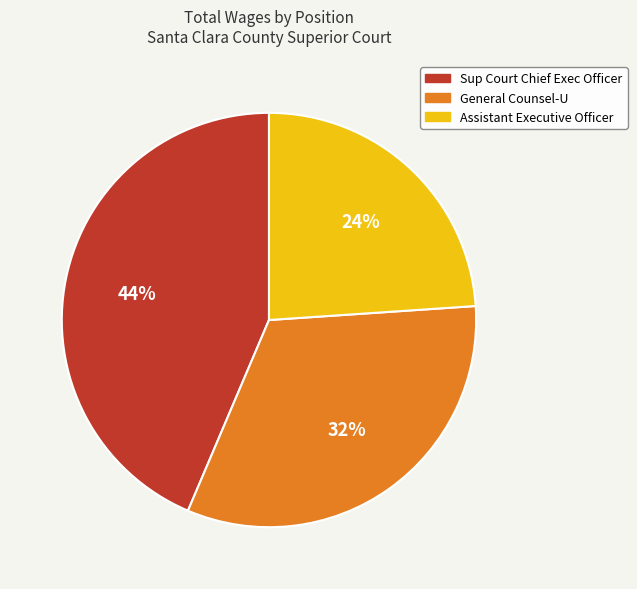

Is it true that Sup Court Chief Exec Officer is 31% of the pie?

False